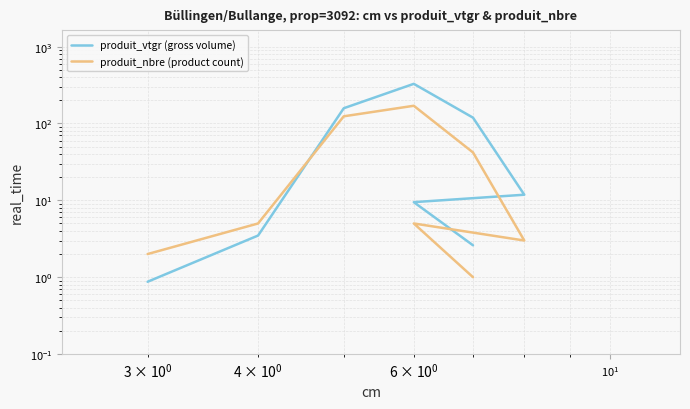

Which series has the largest total across all categories?

produit_vtgr (gross volume)